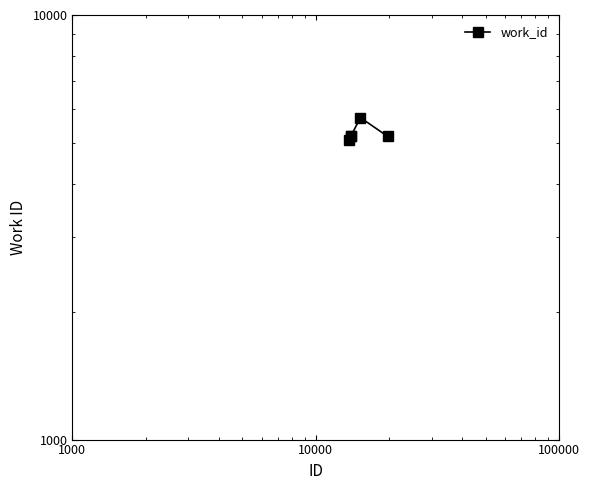

Where is the first local maximum?

10000